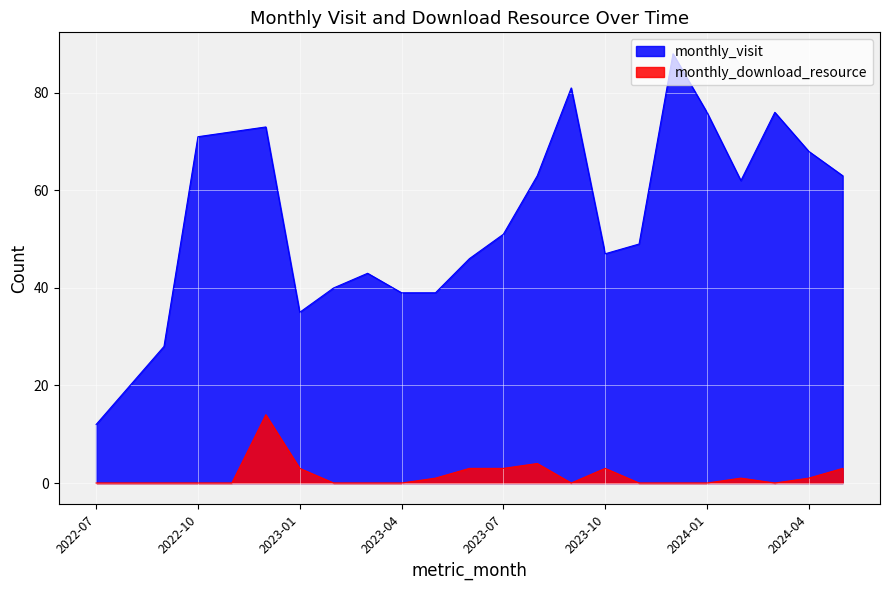

Between 2022-08 and 2023-08, which is larger?

2023-08